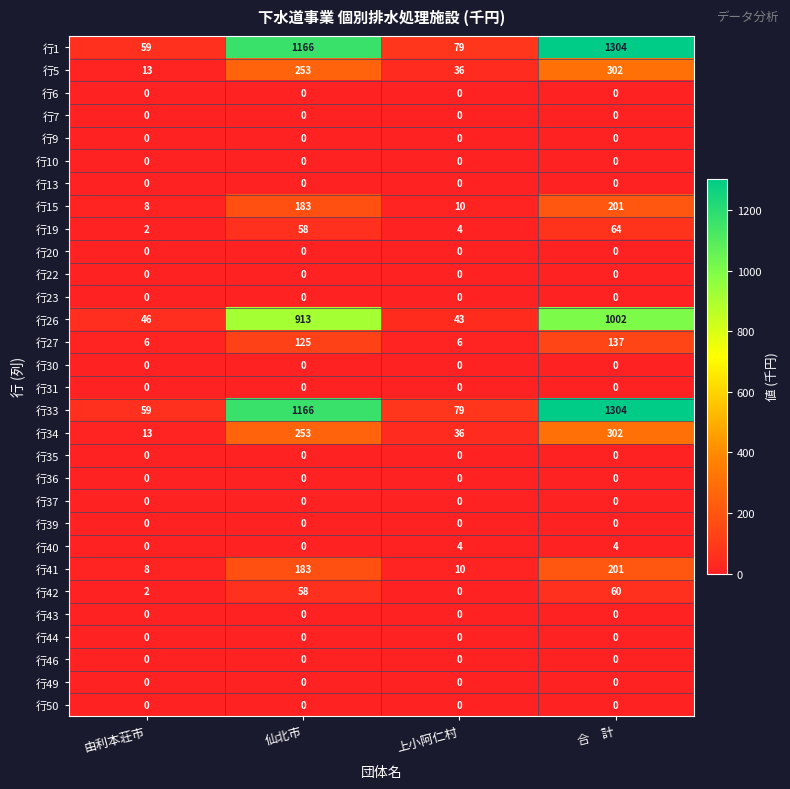

What is the greatest value displayed?

1304